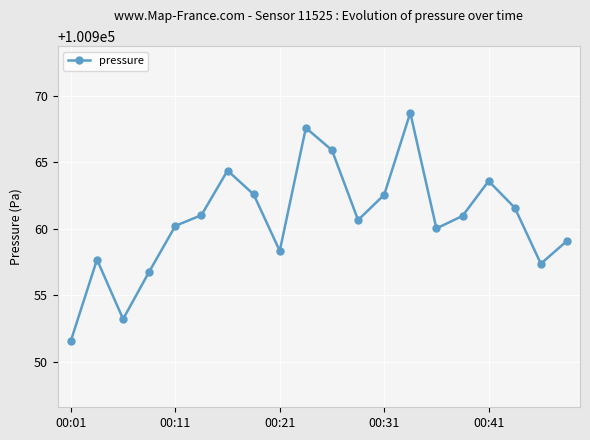

How many interior local peaks (higher than both neighbors) does the data have?

5